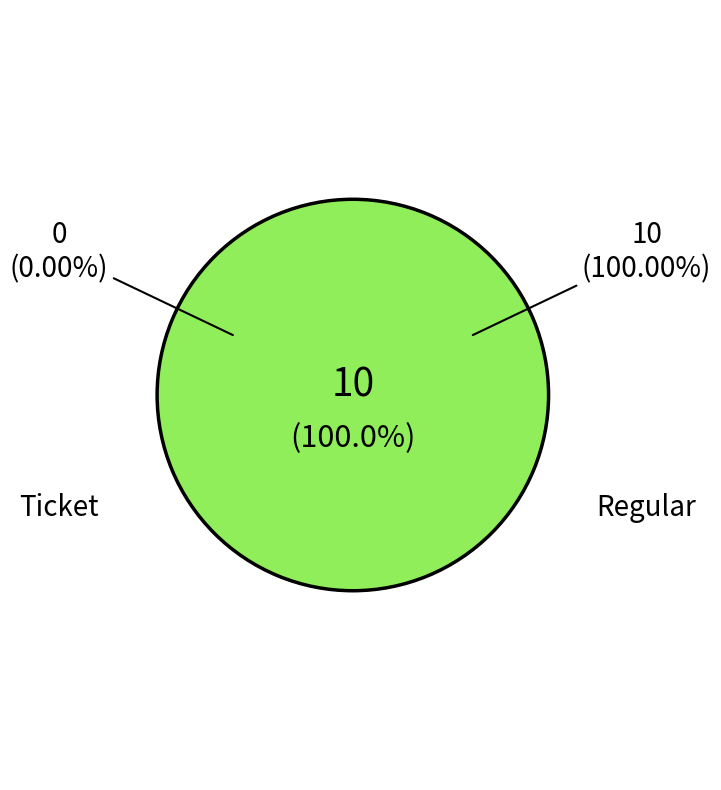

Is it true that Ticket is 10% of the pie?

False